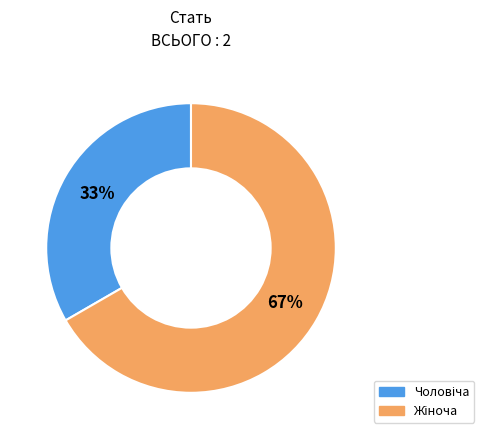

To the nearest percent, what is the average slice percentage?

50%